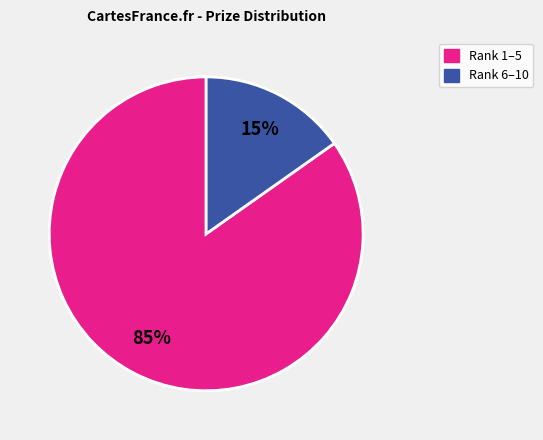

Is there any slice that represents more than half of the pie?

Yes